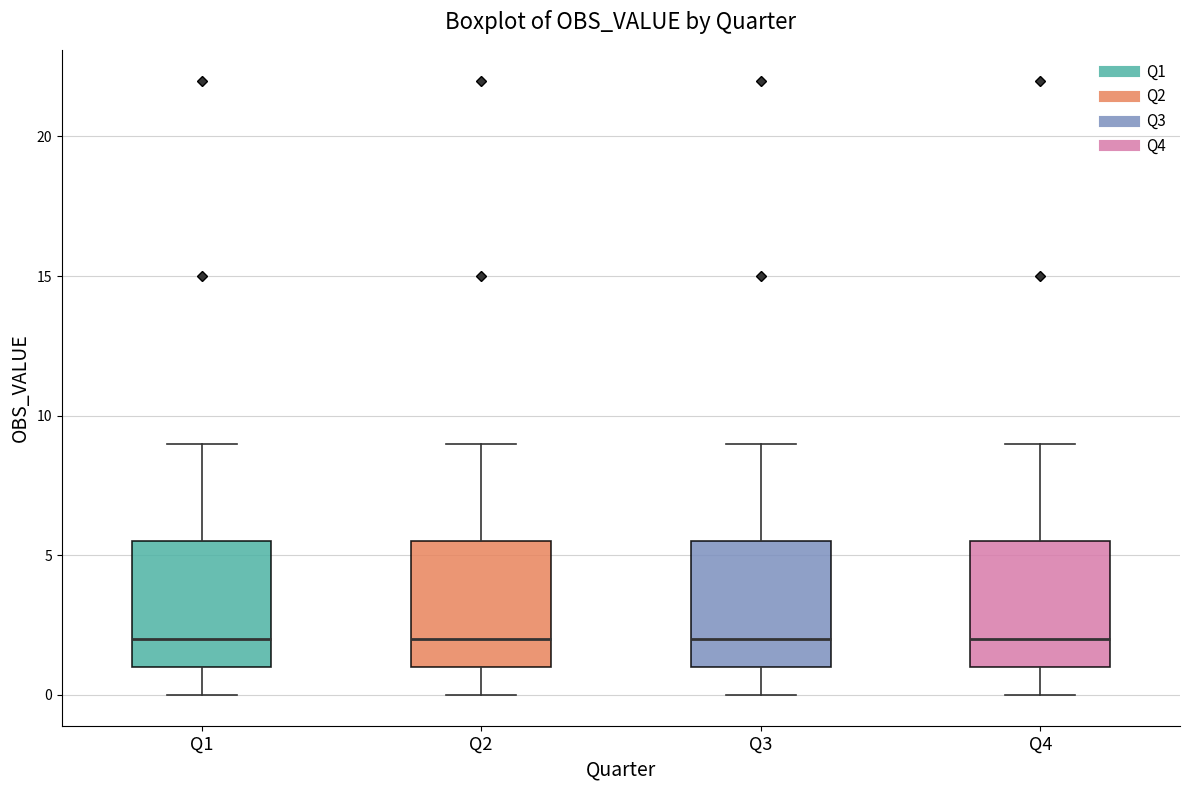

Reading left to right, transcribe this box plot: for each box, give where its median line is, the range the box spans, and where its two whiskers end, as read against the y-axis. The values are not printed on the chart, so give them approximately, as read against the axis.

Q1: median 2.0, box 1.0 to 5.5, whiskers 0.0 to 9.0
Q2: median 2.0, box 1.0 to 5.5, whiskers 0.0 to 9.0
Q3: median 2.0, box 1.0 to 5.5, whiskers 0.0 to 9.0
Q4: median 2.0, box 1.0 to 5.5, whiskers 0.0 to 9.0